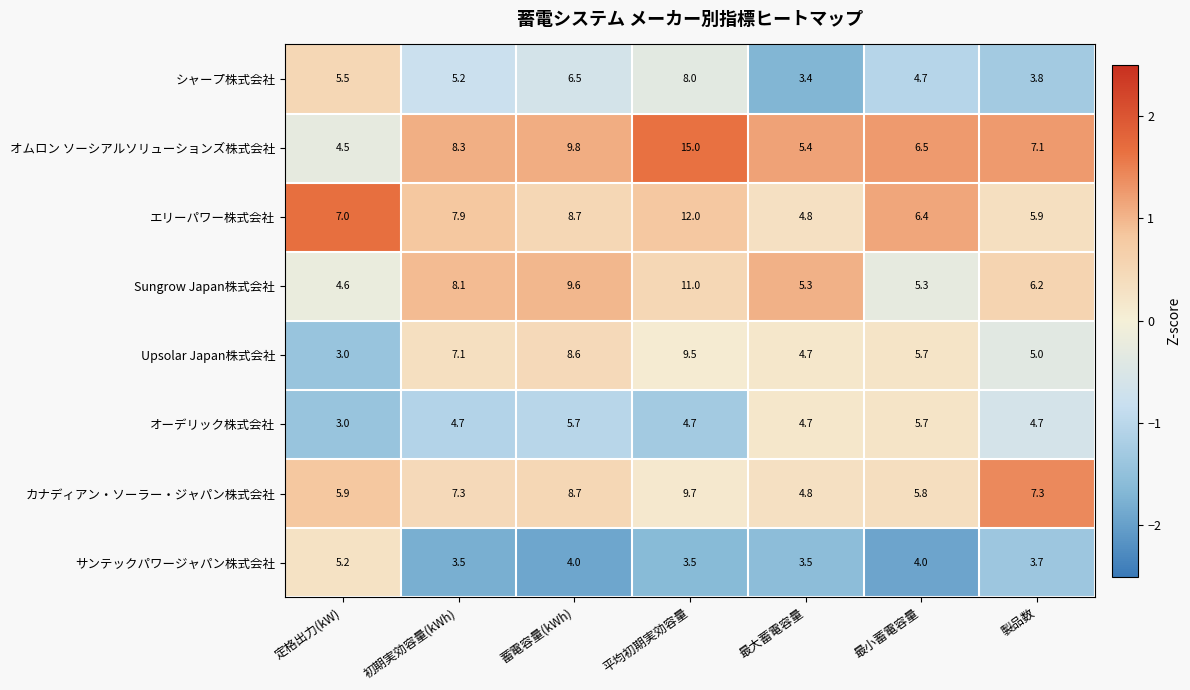

Rank the series by their maximum value, from lowest to highest.

サンテックパワージャパン株式会社, オーデリック株式会社, シャープ株式会社, Upsolar Japan株式会社, カナディアン・ソーラー・ジャパン株式会社, Sungrow Japan株式会社, エリーパワー株式会社, オムロン ソーシアルソリューションズ株式会社